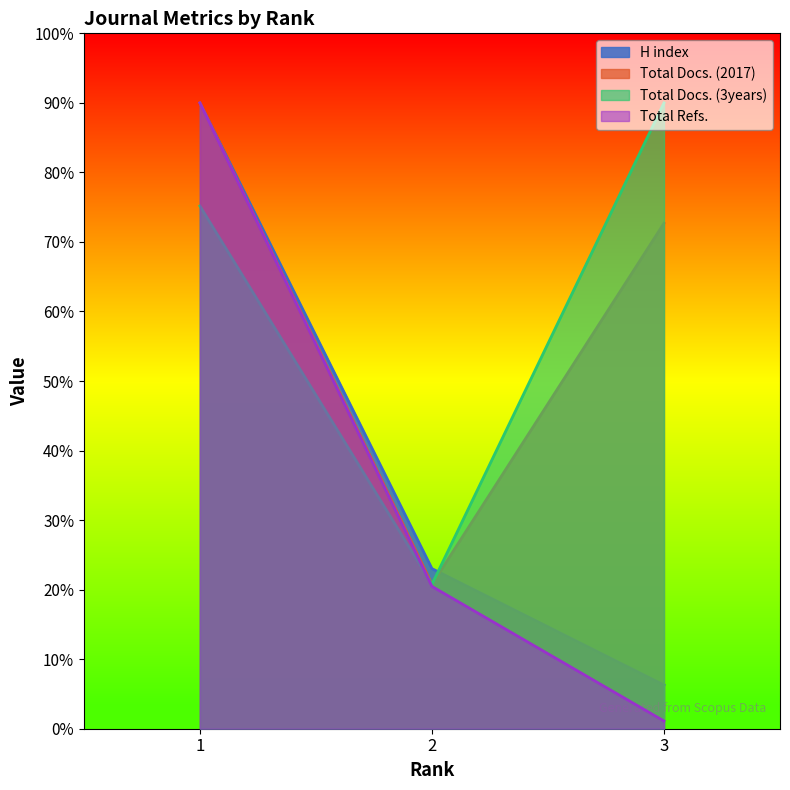

How many lines are shown in the chart?

4